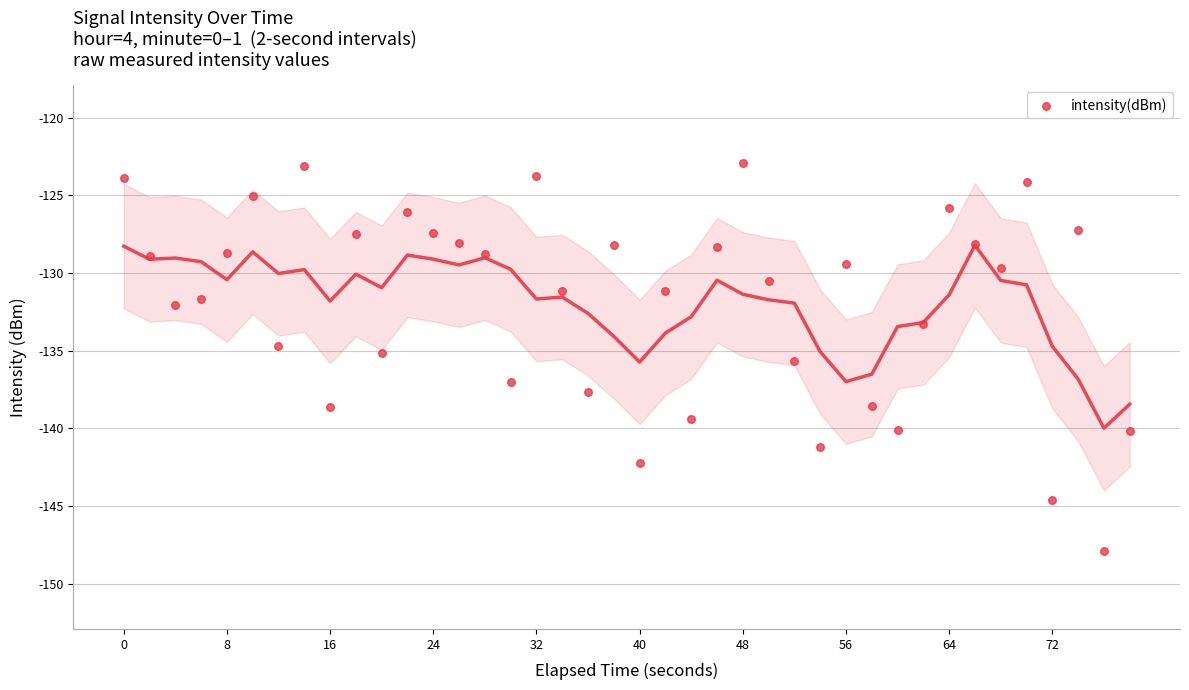

What is the range of Y values (max minus min)?

25.0